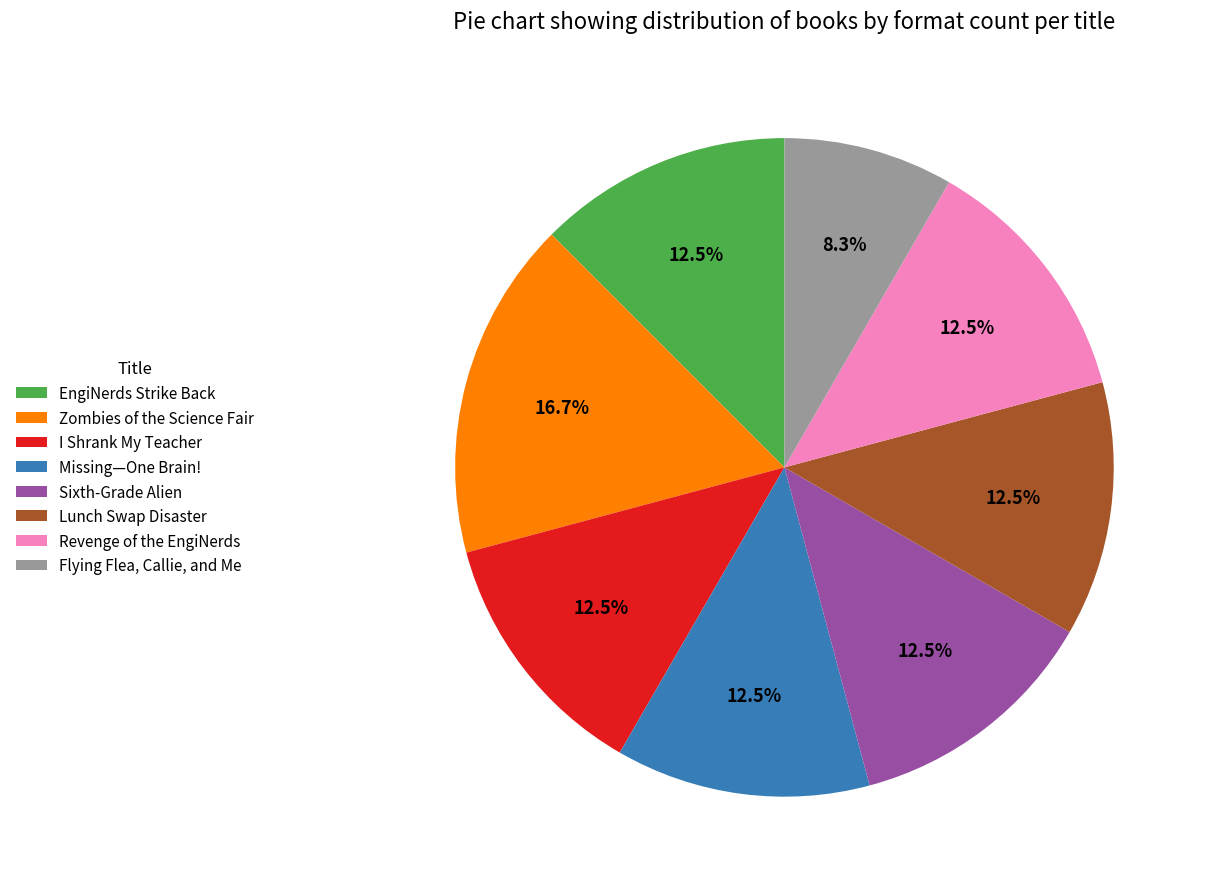

Which slice is the smallest?

Flying Flea, Callie, and Me